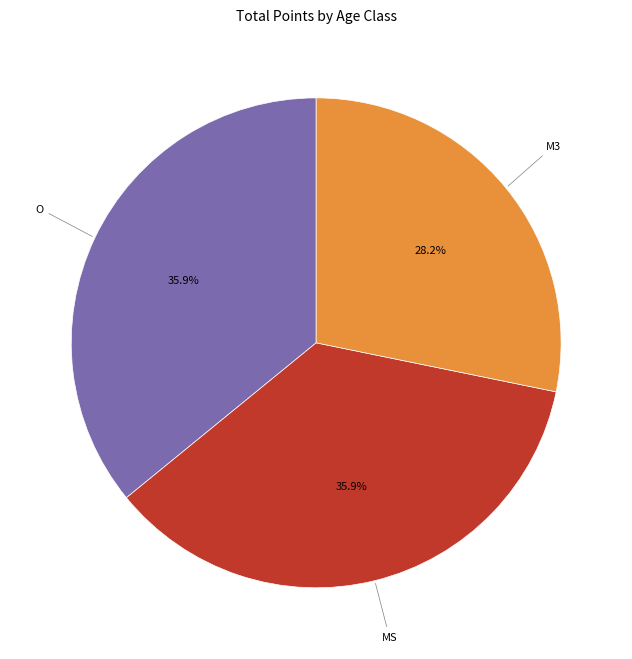

Is there a majority slice in this chart?

No